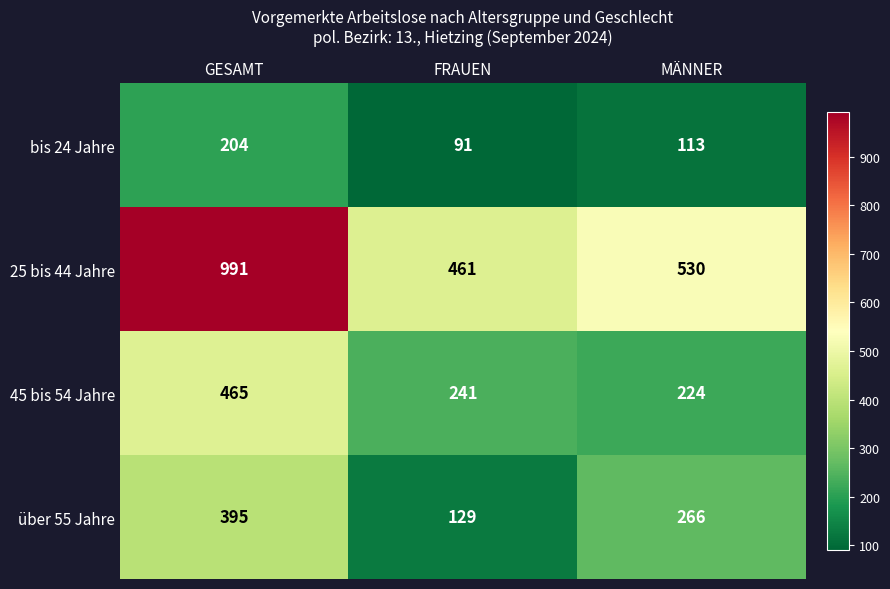

At which label does 45 bis 54 Jahre first exceed 241?

GESAMT